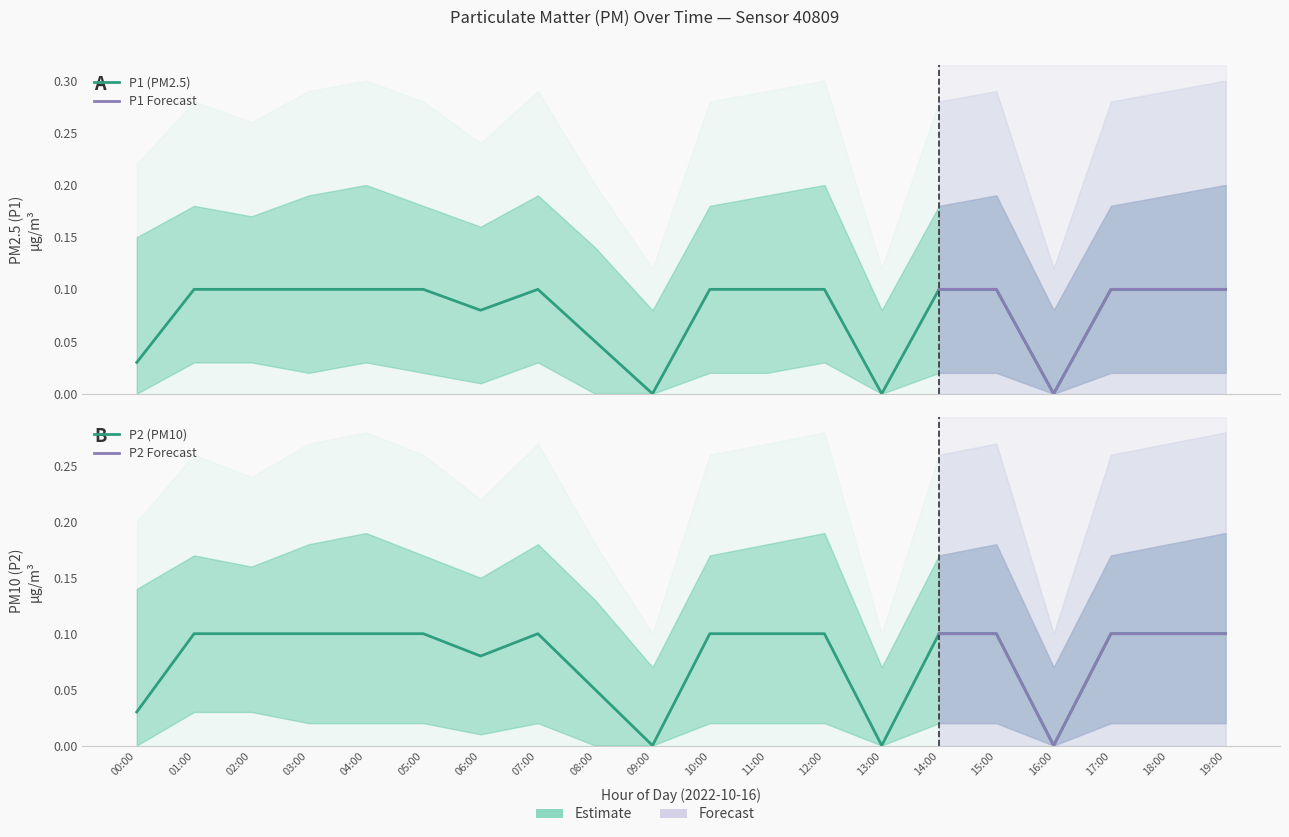

Reading left to right, extract all data points from this chart.

P1: 0.0	0.1	0.1	0.1	0.1	0.1	0.1	0.1	0.1	0.0	0.1	0.1	0.1	0.0	0.1	0.1	0.0	0.1	0.1	0.1
P2: 0.0	0.1	0.1	0.1	0.1	0.1	0.1	0.1	0.1	0.0	0.1	0.1	0.1	0.0	0.1	0.1	0.0	0.1	0.1	0.1